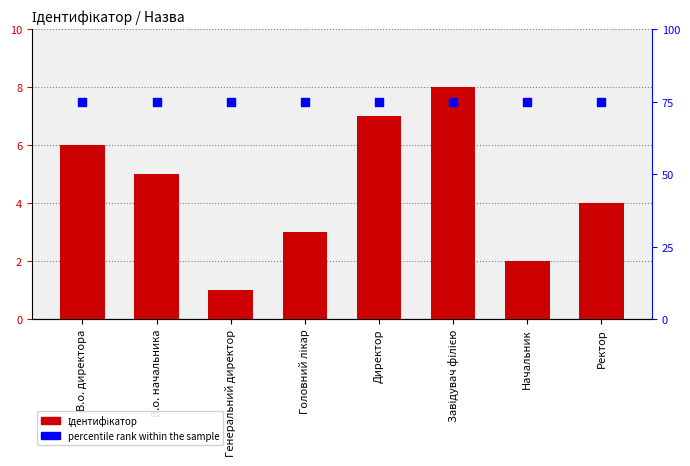

Which series contains the highest Y value?

percentile rank within the sample